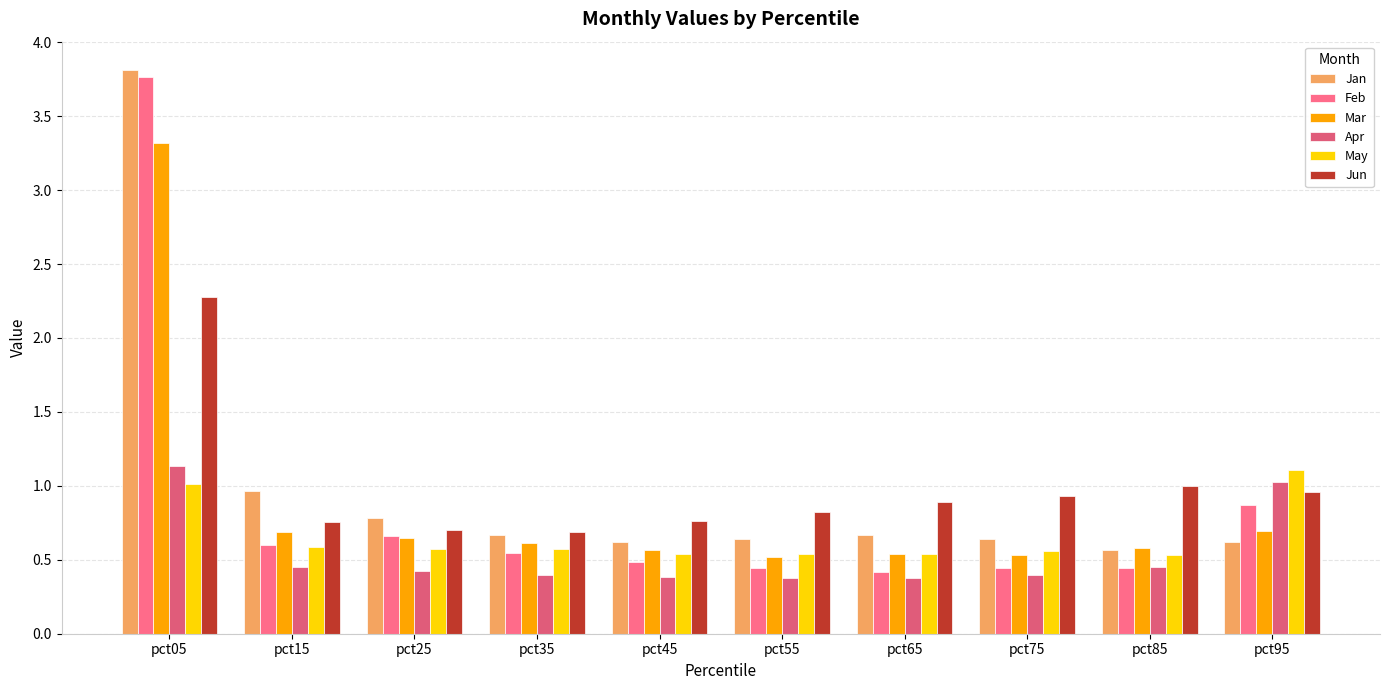

What are all the series names shown in the legend?

Jan, Feb, Mar, Apr, May, Jun